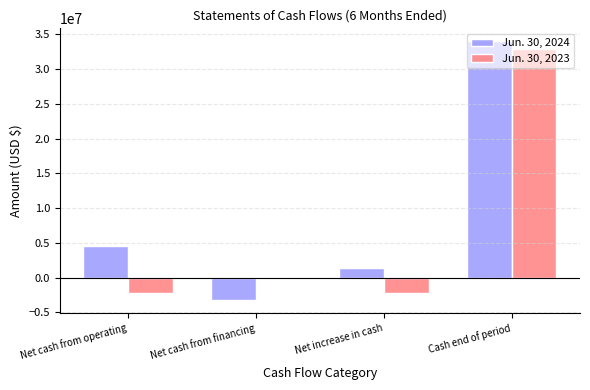

Reading left to right, what are all the values shown in this chart?

Jun. 30, 2024: Net cash from operating=4584511	Net cash from financing=-3192295	Net increase in cash=1392216	Cash end of period=34003851
Jun. 30, 2023: Net cash from operating=-2229660	Net cash from financing=0	Net increase in cash=-2229660	Cash end of period=32895660